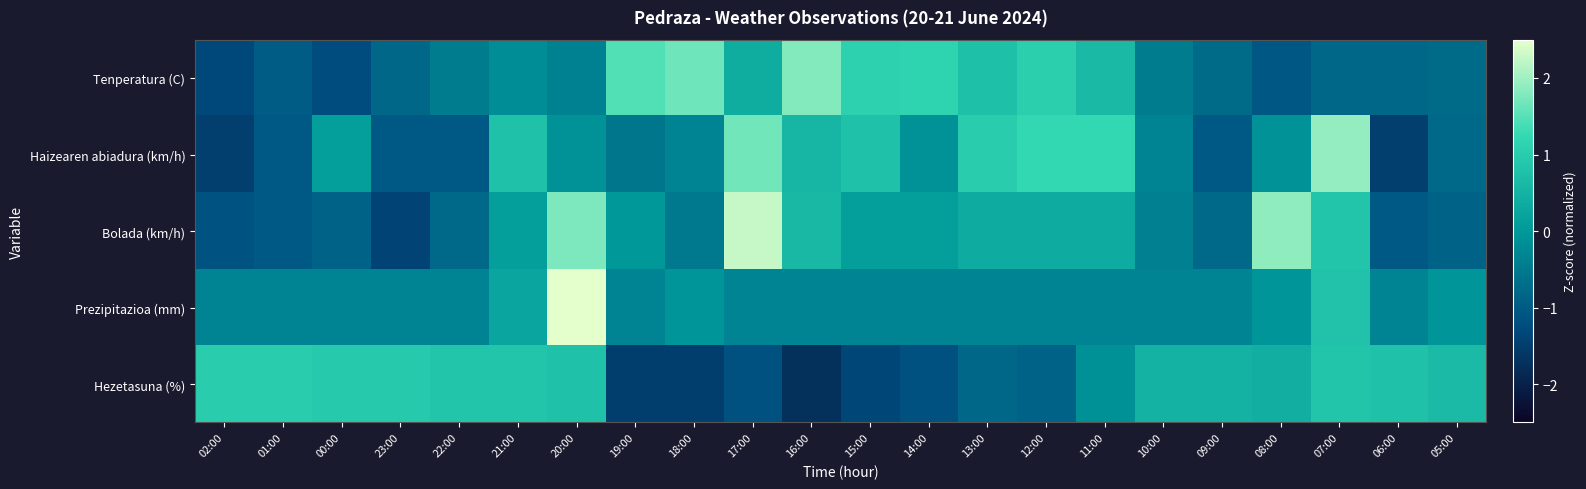

Rank the series at 12:00 from highest to lowest value.

Haizearen abiadura (km/h), Tenperatura (C), Bolada (km/h), Prezipitazioa (mm), Hezetasuna (%)